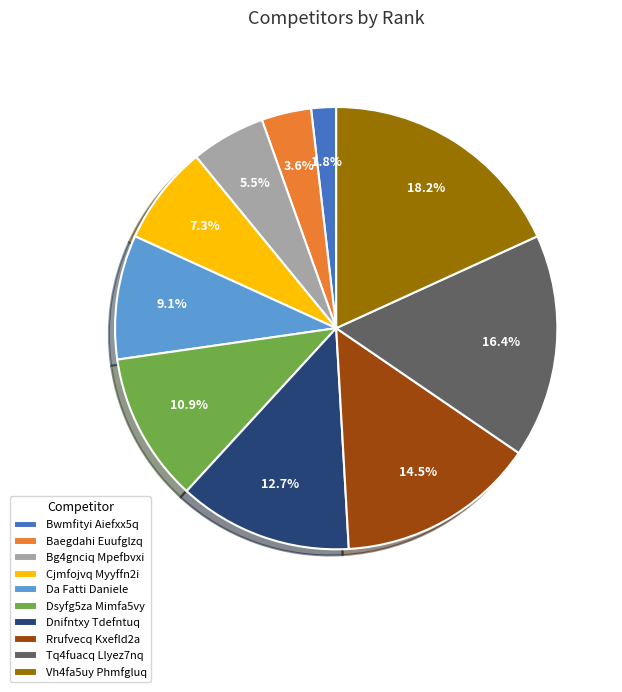

Rank the categories by value from highest to lowest.

Vh4fa5uy Phmfgluq, Tq4fuacq Llyez7nq, Rrufvecq Kxefld2a, Dnifntxy Tdefntuq, Dsyfg5za Mimfa5vy, Da Fatti Daniele, Cjmfojvq Myyffn2i, Bg4gnciq Mpefbvxi, Baegdahi Euufglzq, Bwmfityi Aiefxx5q